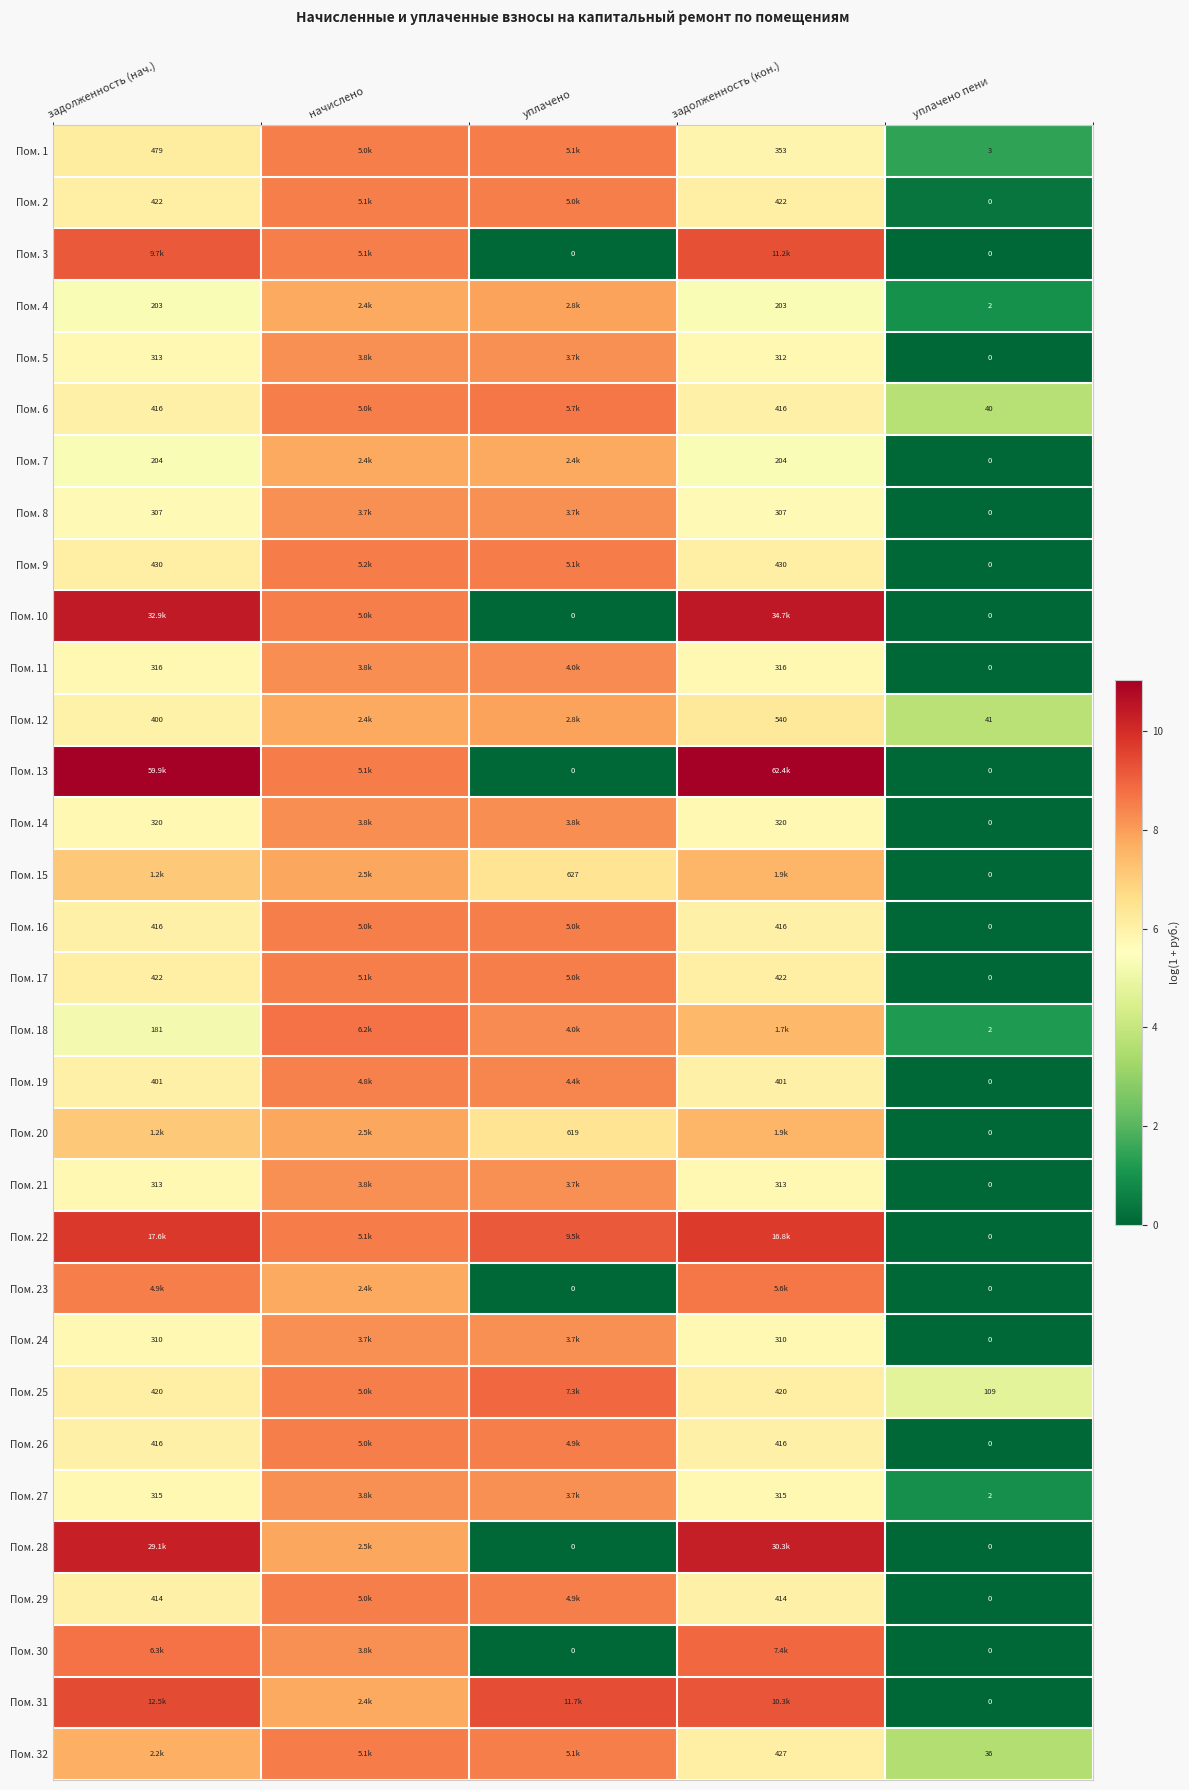

List the labels in order of Пом. 18 value, smallest first.

уплачено пени, задолженность (нач.), задолженность (кон.), уплачено, начислено